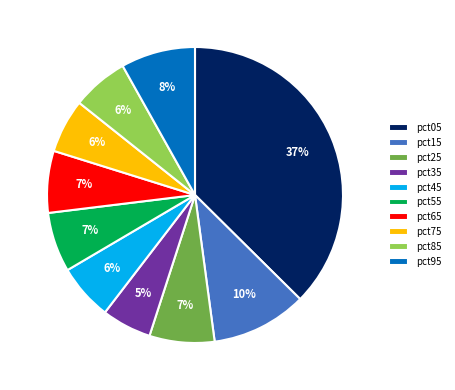

True or false: pct75 accounts for 1% of the total.

False